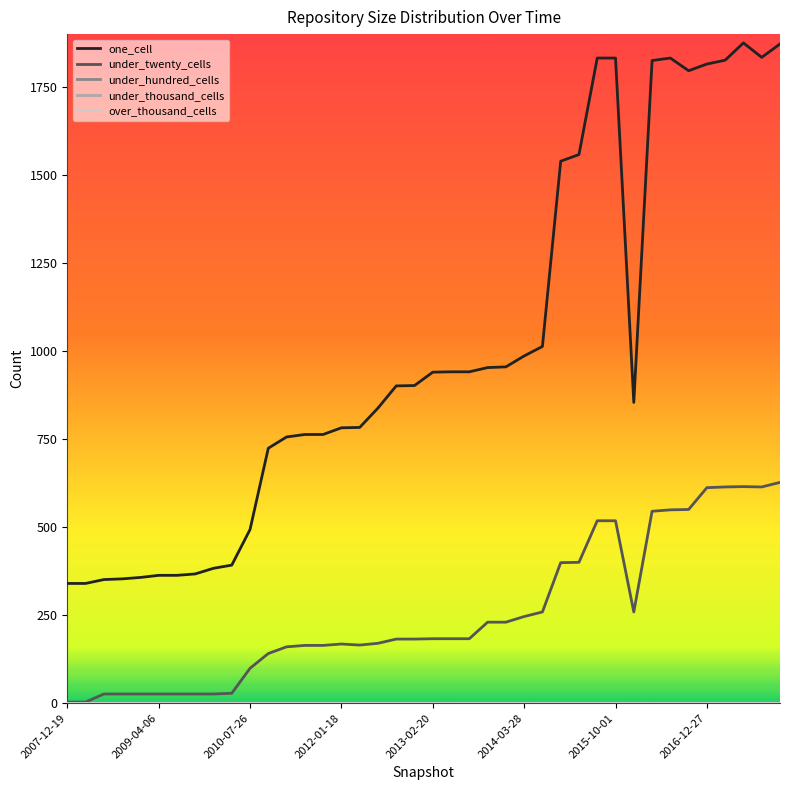

Which series has the widest spread of values?

one_cell